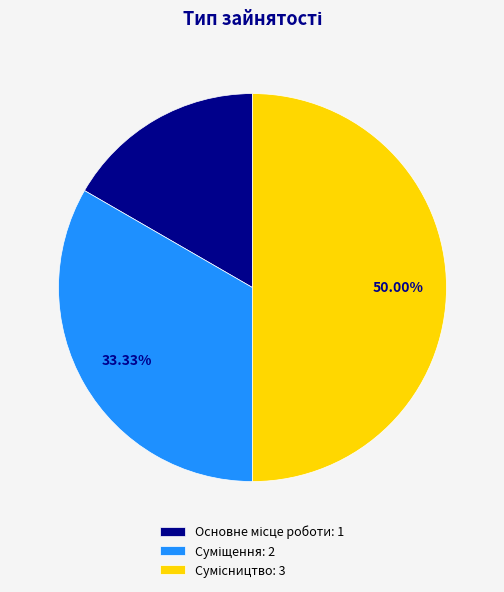

How many segments does this pie chart have?

3